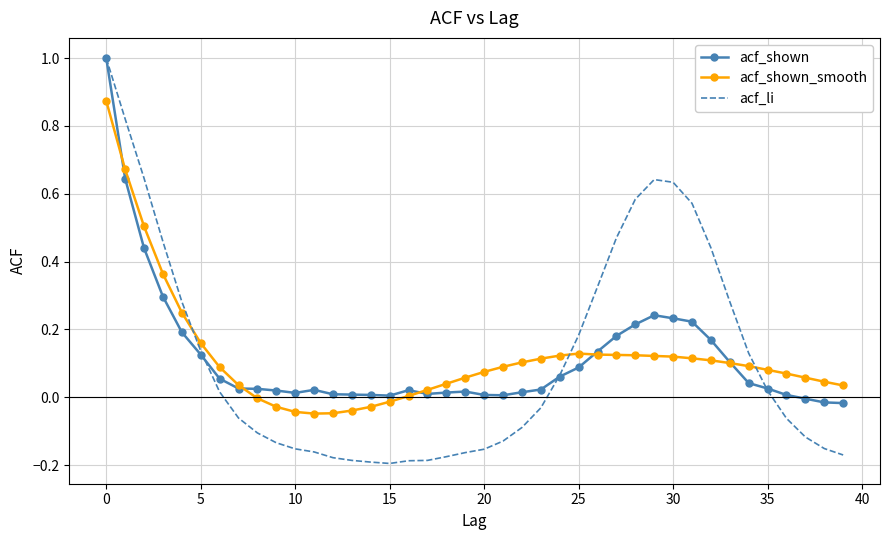

What is the sum of all acf_shown_smooth values?

4.8